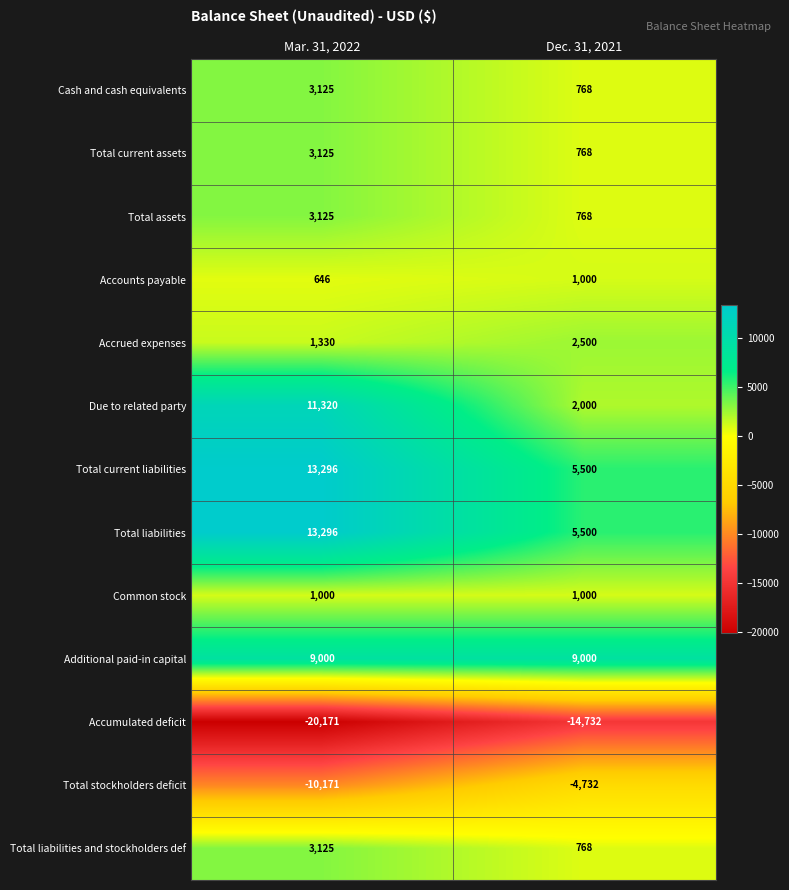

Count the number of categories in the chart.

2